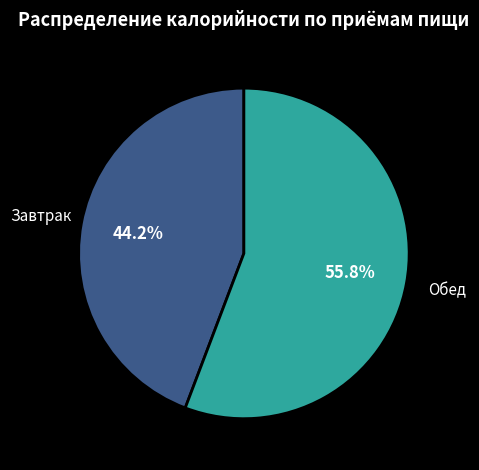

Does any single category account for the majority?

Yes